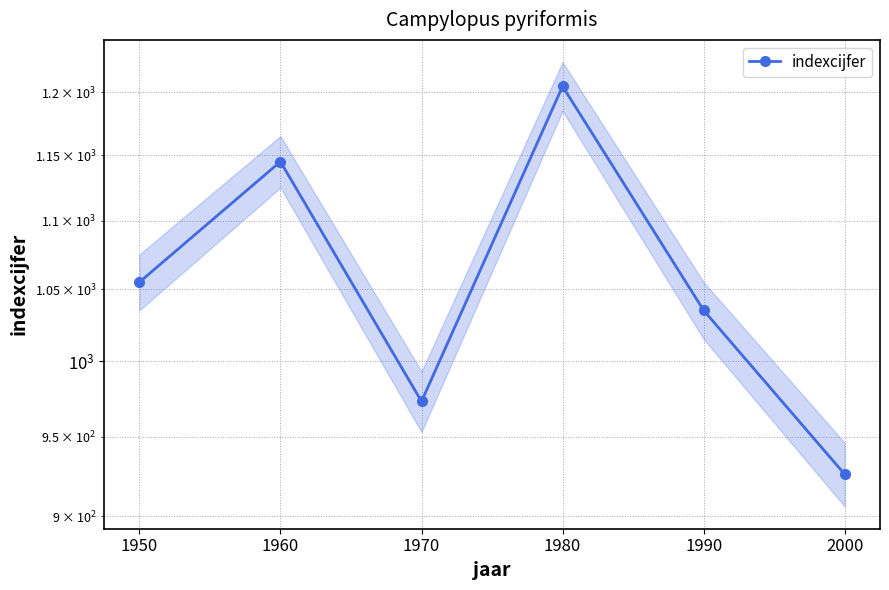

How many lines are shown in the chart?

1